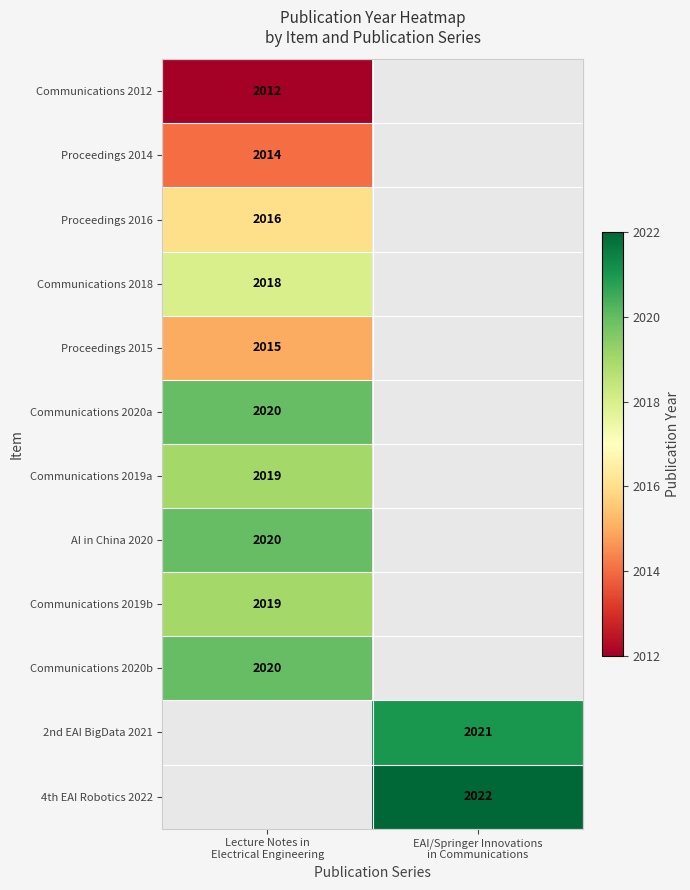

What is the spread (max minus min) of values at Lecture Notes in
Electrical Engineering?

8.0